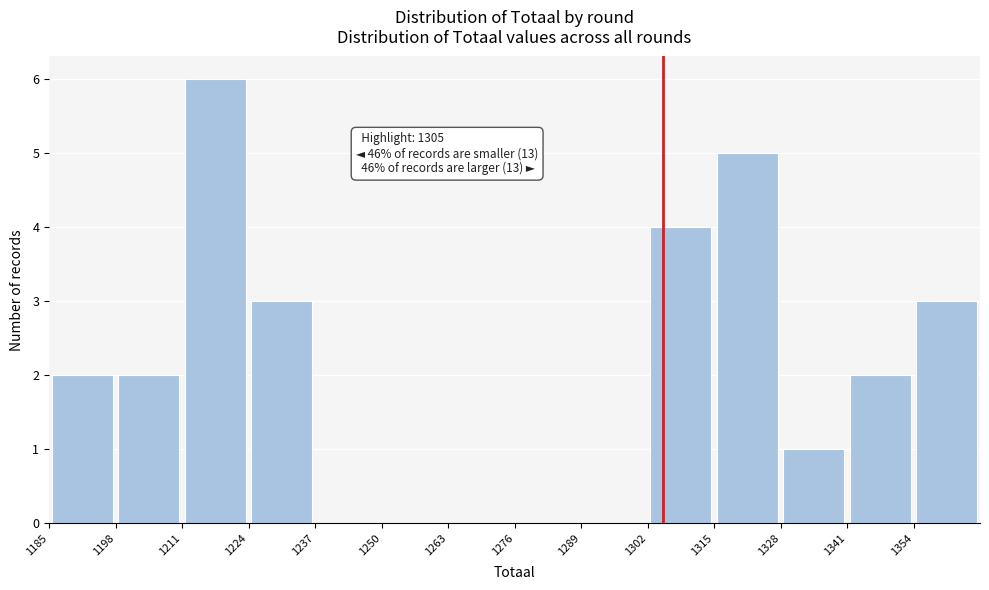

Which range on the x-axis has the tallest bar?

1211 to 1224